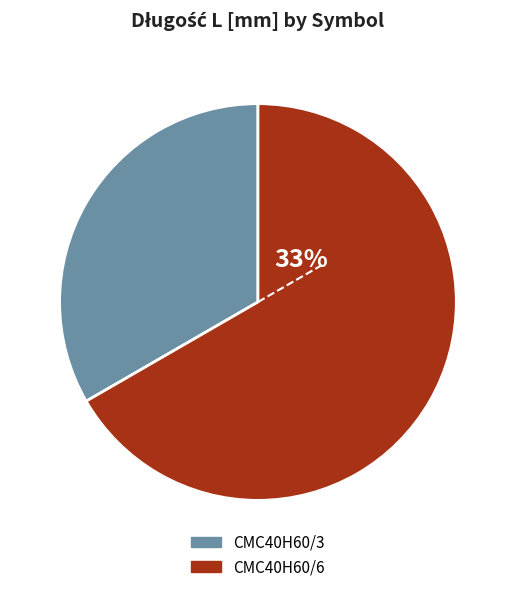

To the nearest percent, what is the average slice percentage?

50%